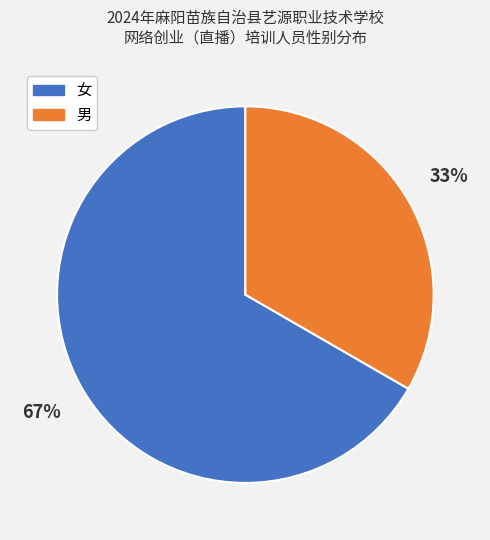

To the nearest percent, what percentage of the pie is 女?

67%